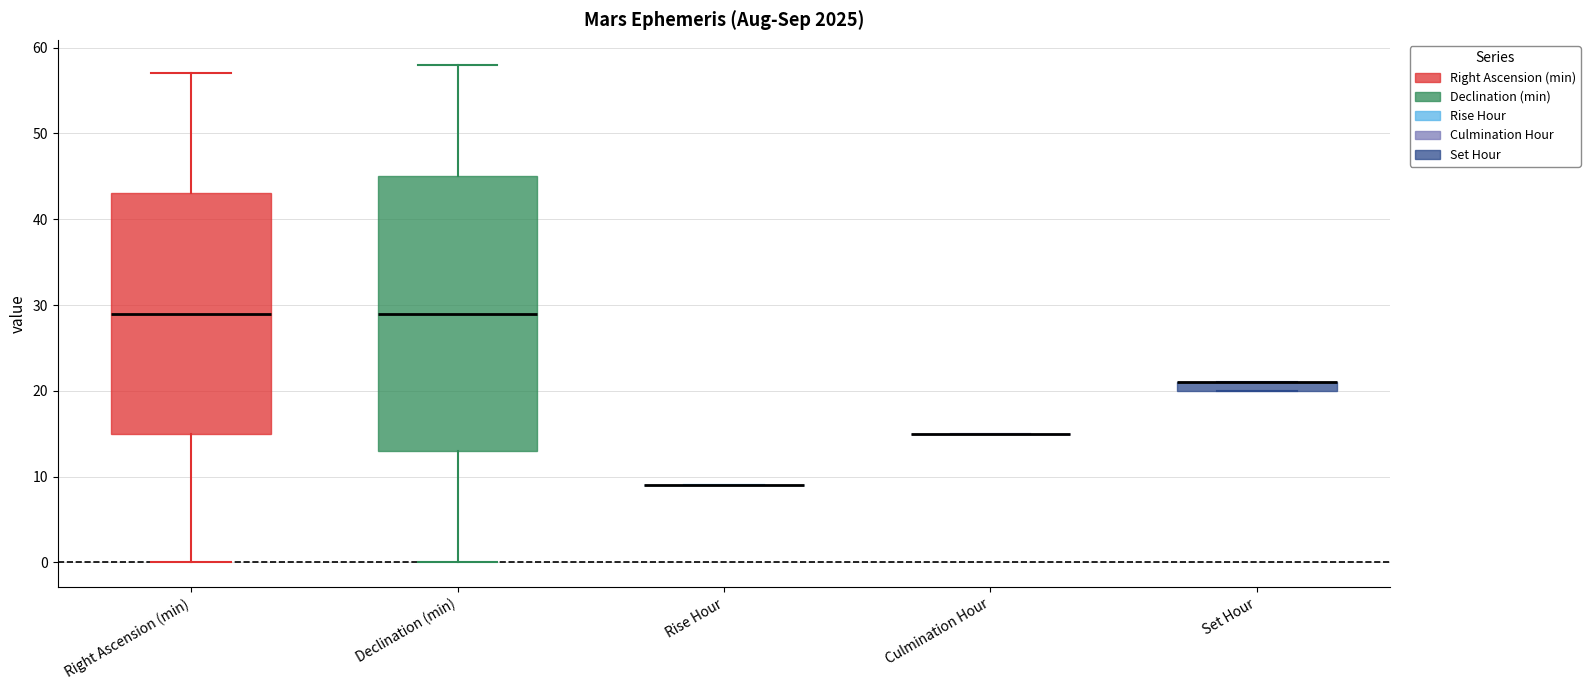

Comparing the boxes themselves (not the whiskers), which one is the tallest?

Declination (min)